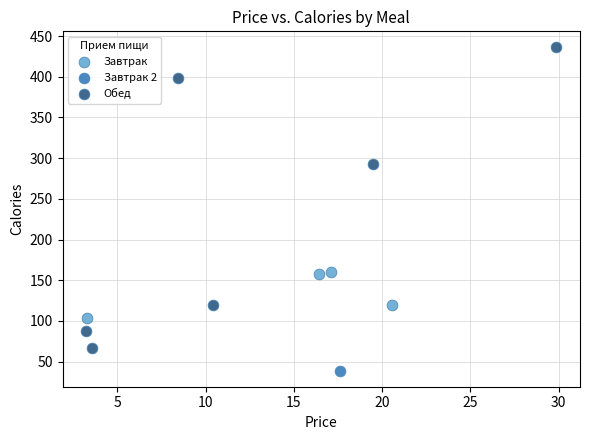

Which series reaches the minimum Y coordinate?

Завтрак 2